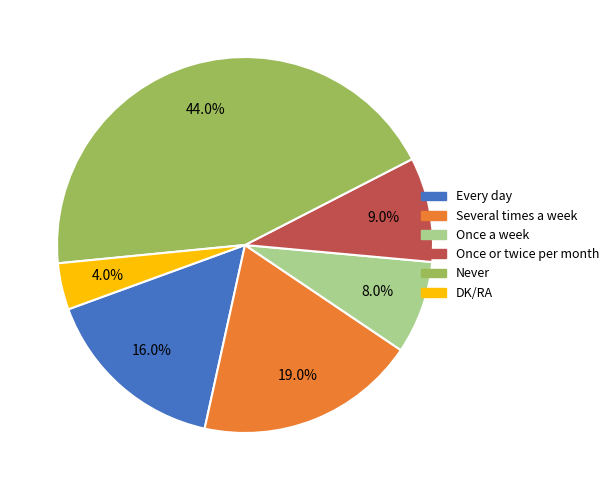

Rank the categories by value from highest to lowest.

Never, Several times a week, Every day, Once or twice per month, Once a week, DK/RA